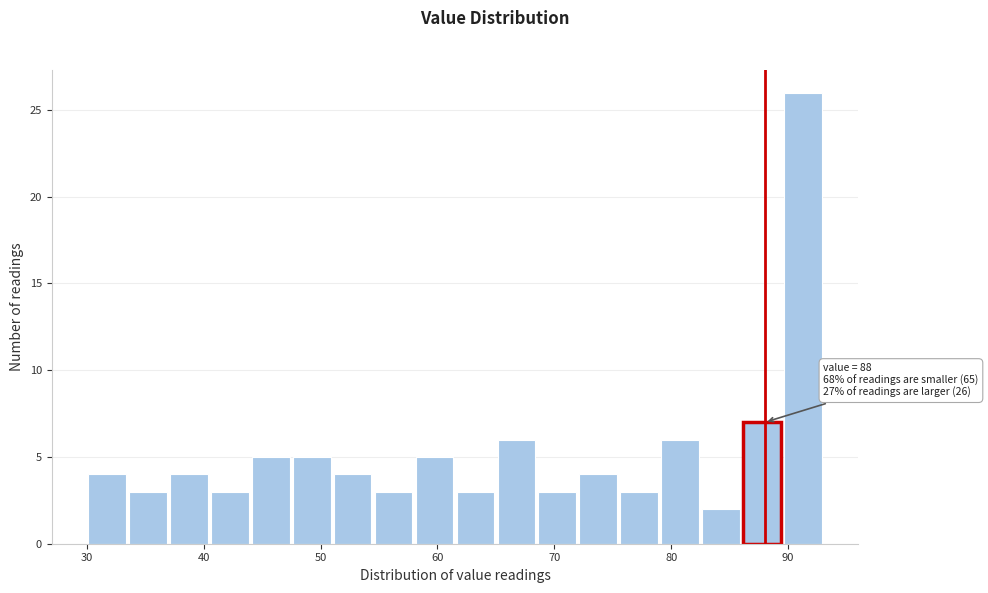

Around what value on the x-axis is the tallest bar? Give the approximate position of its centre, as read against the axis.

91